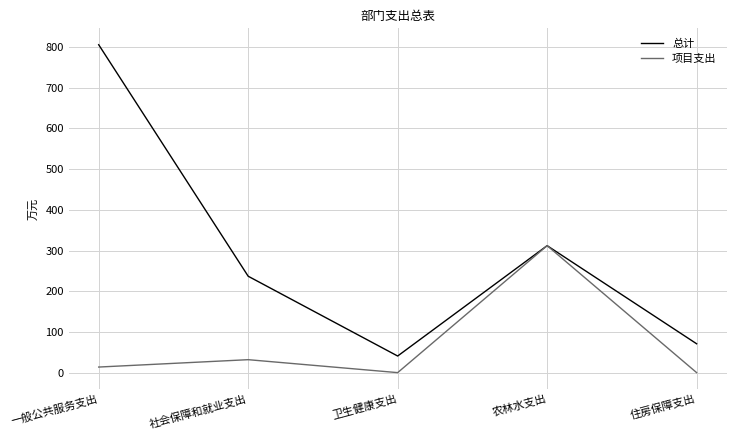

At 卫生健康支出, list the series in order from smallest to largest.

项目支出, 总计